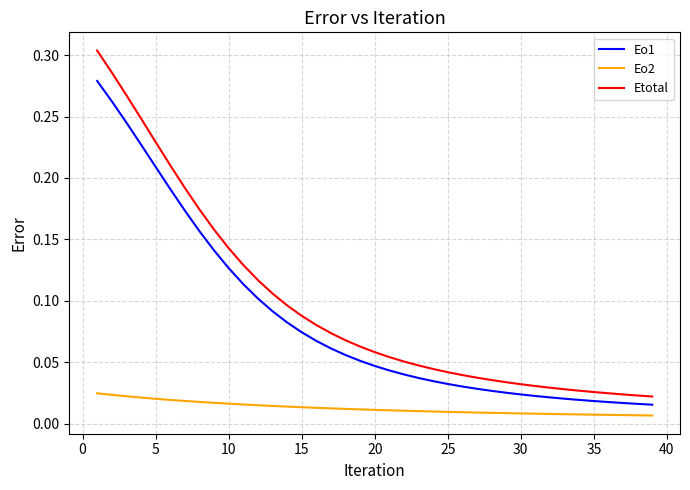

List the series in order of their peak value, highest first.

Etotal, Eo1, Eo2